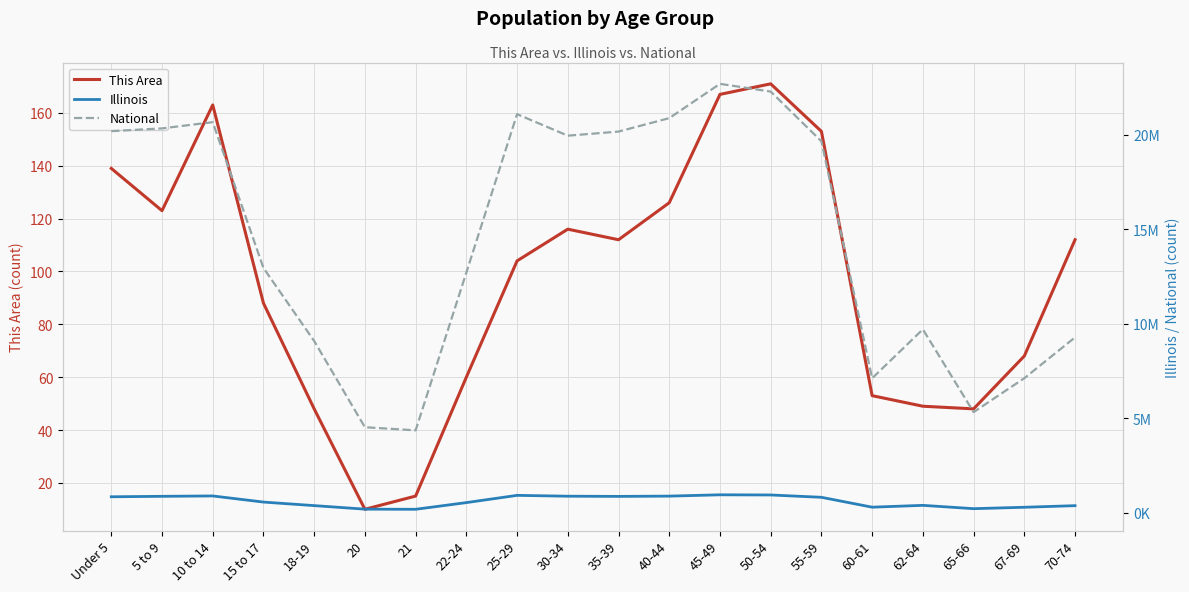

At which category is the sum across all series the highest?

45-49